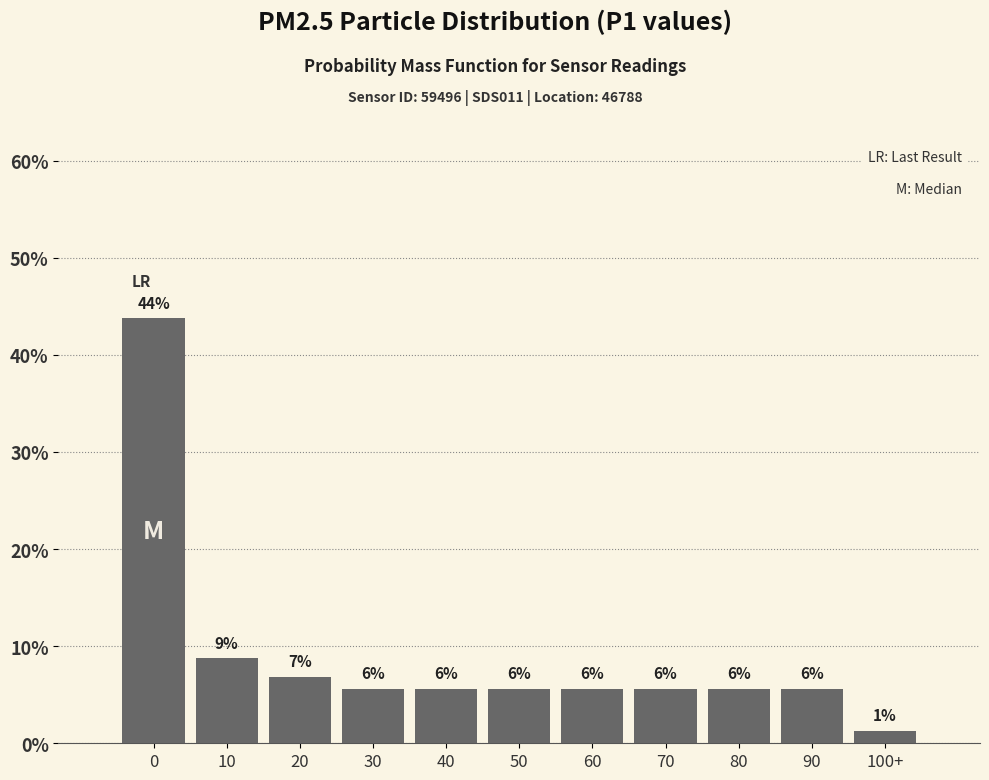

Are the bars horizontal?

No